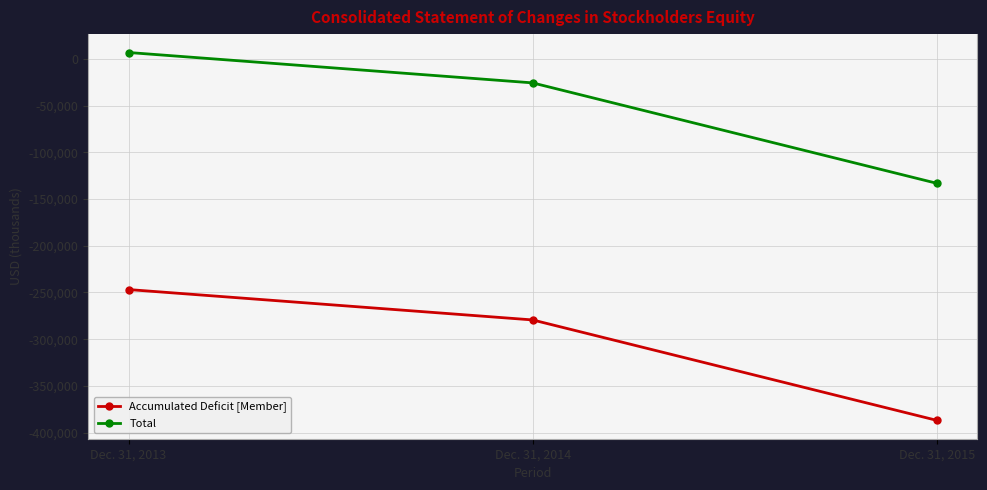

Reading left to right, extract all data points from this chart.

Accumulated Deficit [Member]: -246927	-279430	-386851
Total: 6710	-25793	-133214